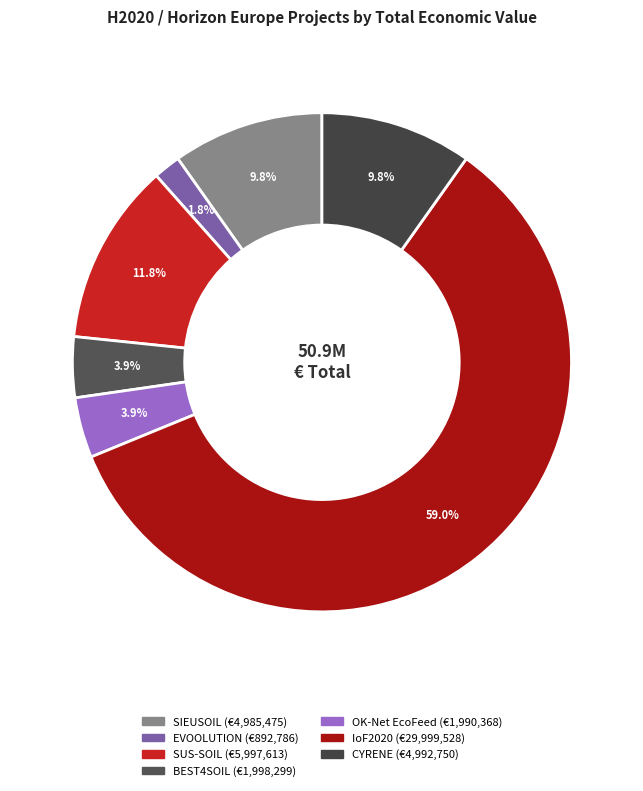

Do BEST4SOIL and CYRENE together represent more than half of the pie?

No